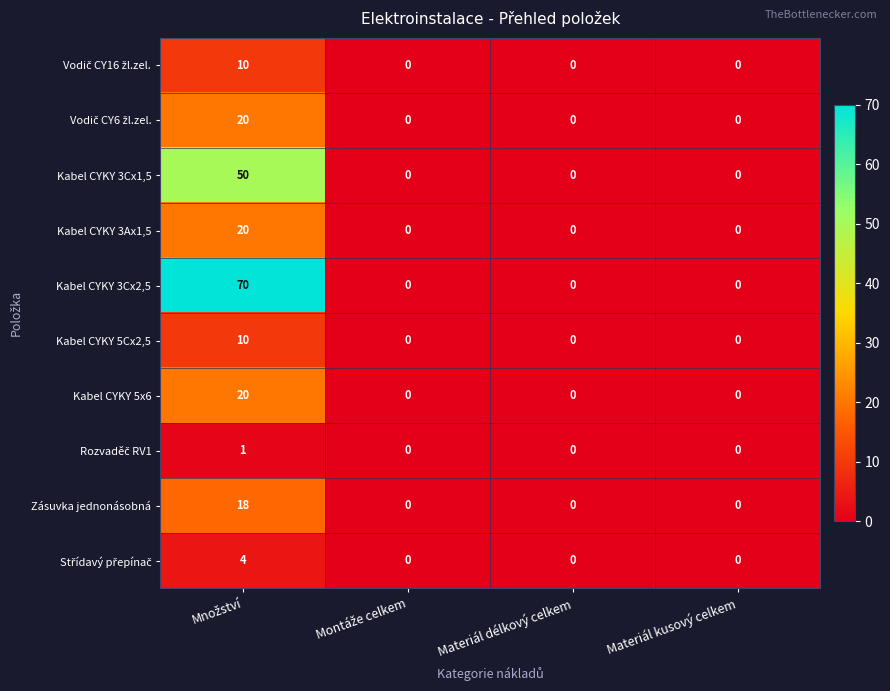

What is the sum of all Kabel CYKY 3Cx2,5 values?

70